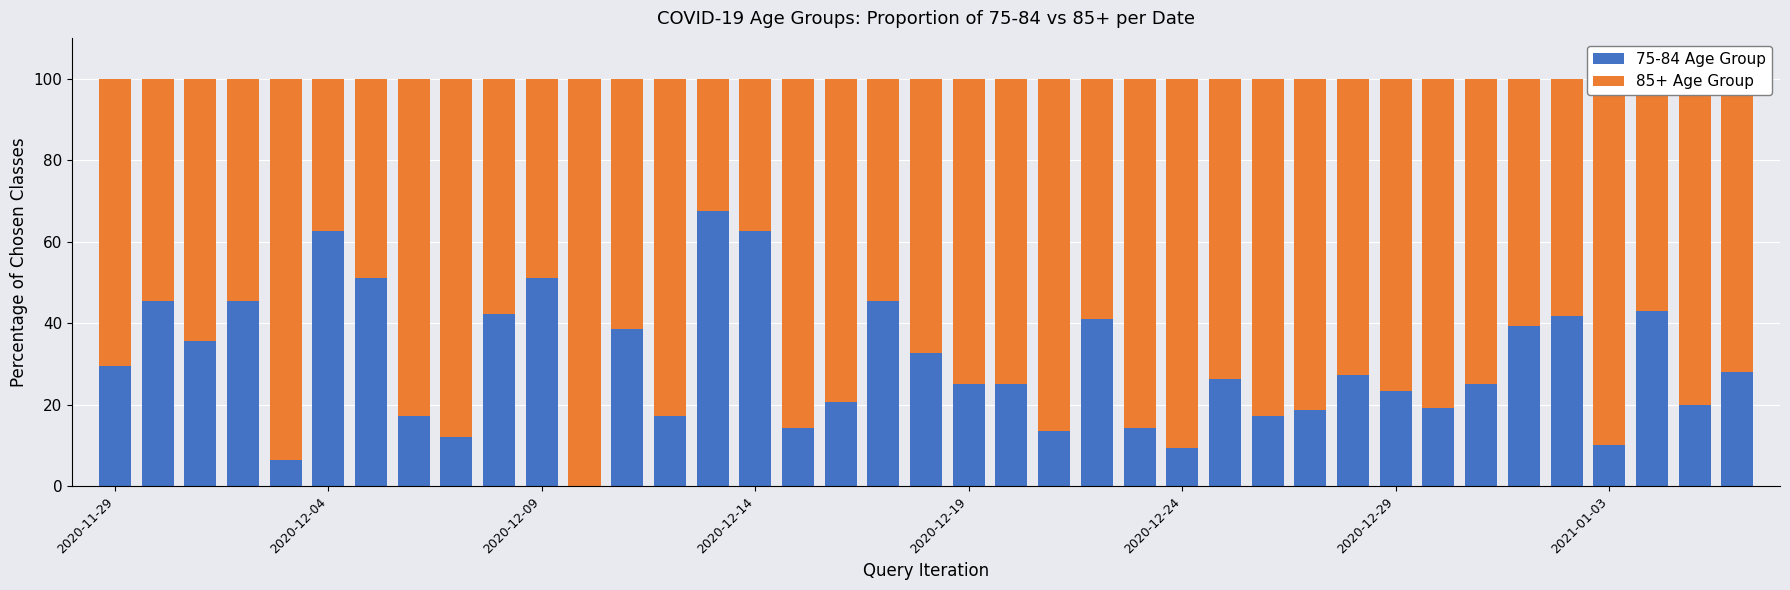

What is the sum of all 75-84 Age Group values?

1166.4